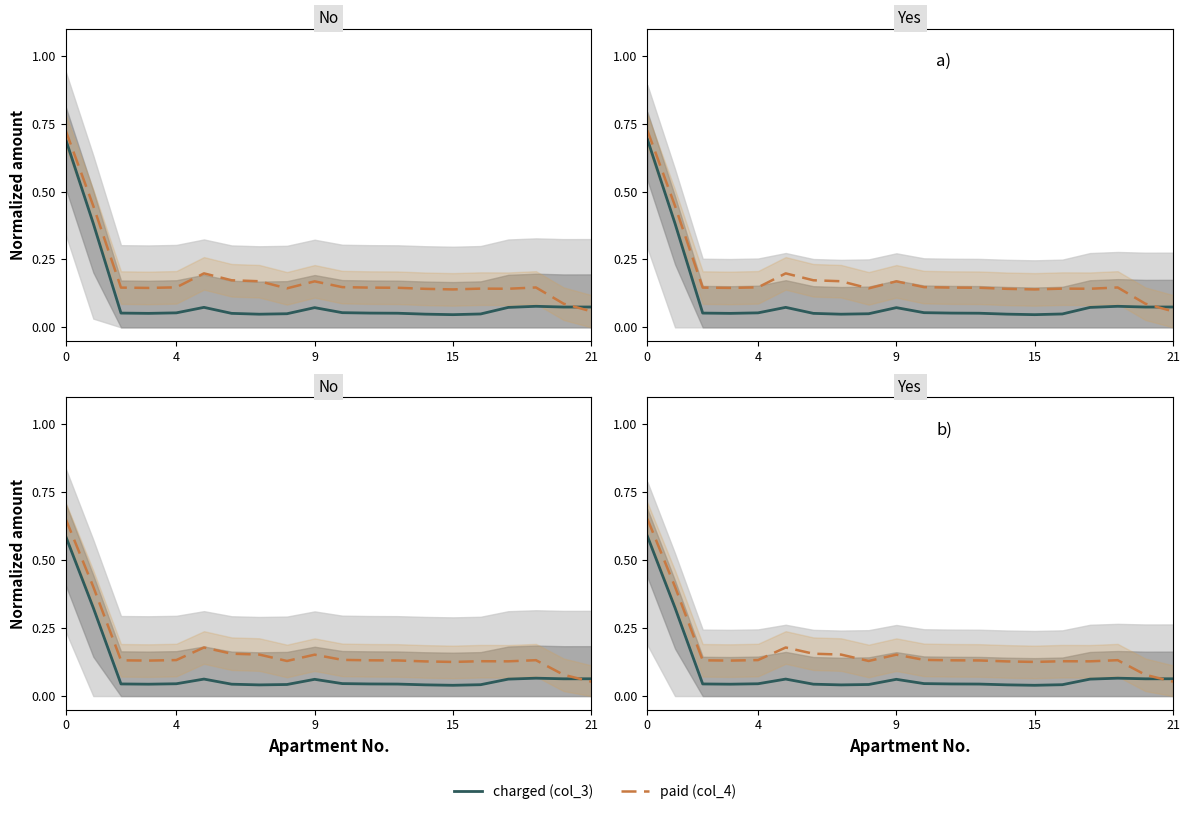

How many interior local valleys does the paid (col_4) series have?

4